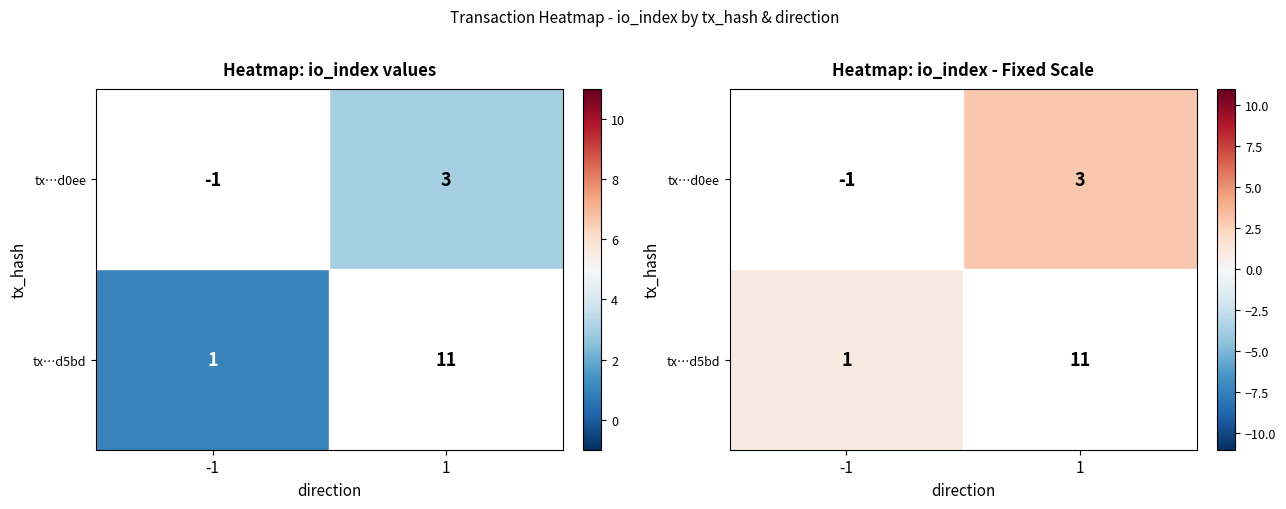

The value of tx…d0ee at -1 is -1. True or false?

True